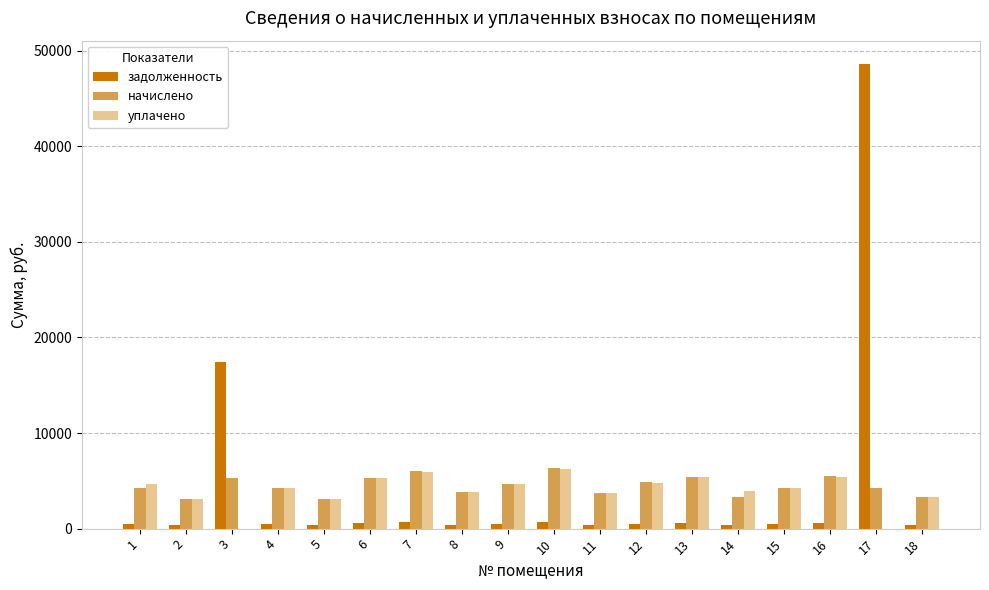

The value of уплачено at 15 is 6484.3. True or false?

False